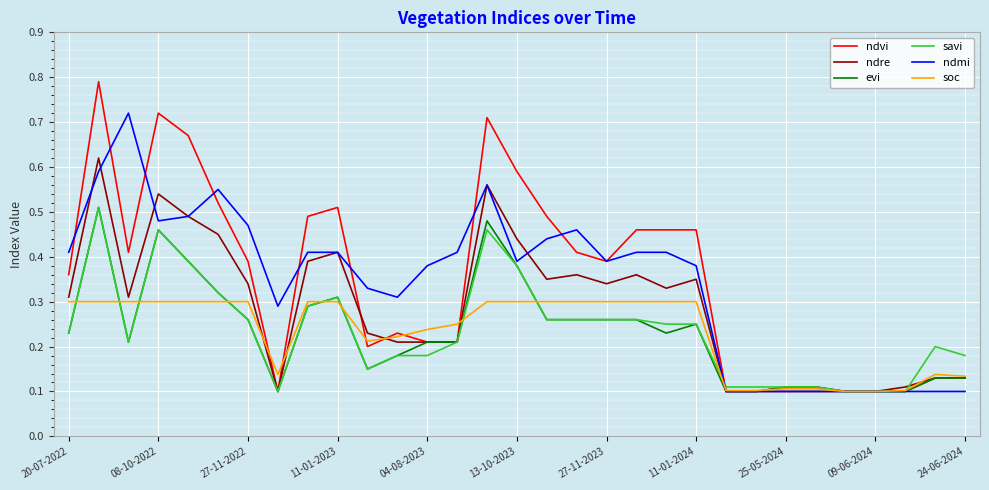

Which series has the widest spread of values?

ndvi